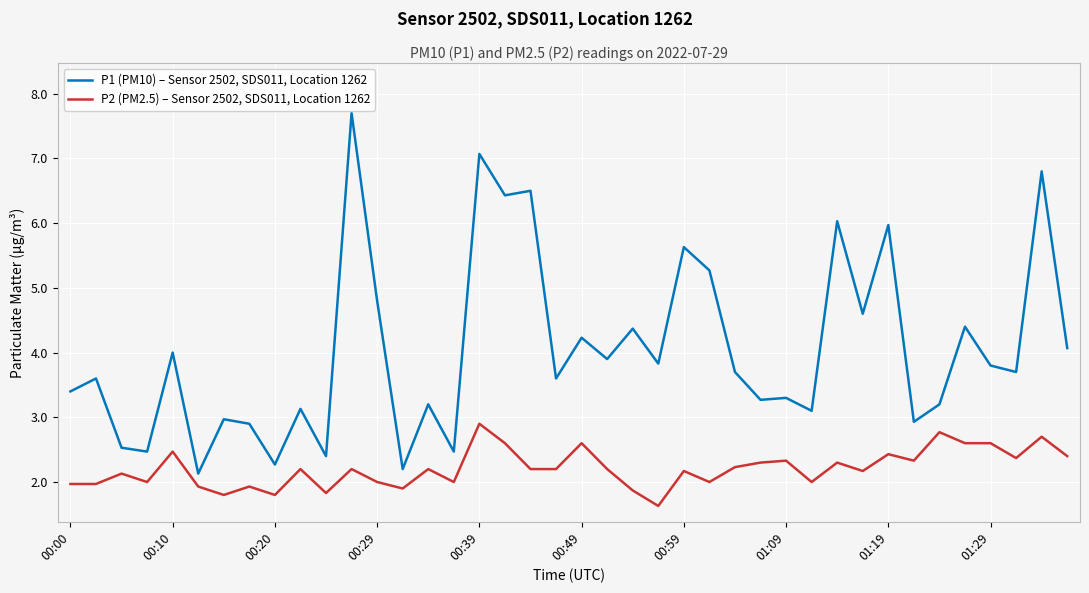

Reading left to right, transcribe all the data shown in this chart.

P1 (PM10) – Sensor 2502, SDS011, Location 1262: 3.4	3.6	2.5	2.5	4.0	2.1	3.0	2.9	2.3	3.1	2.4	7.7	4.8	2.2	3.2	2.5	7.1	6.4	6.5	3.6	4.2	3.9	4.4	3.8	5.6	5.3	3.7	3.3	3.3	3.1	6.0	4.6	6.0	2.9	3.2	4.4	3.8	3.7	6.8	4.1
P2 (PM2.5) – Sensor 2502, SDS011, Location 1262: 2.0	2.0	2.1	2.0	2.5	1.9	1.8	1.9	1.8	2.2	1.8	2.2	2.0	1.9	2.2	2.0	2.9	2.6	2.2	2.2	2.6	2.2	1.9	1.6	2.2	2.0	2.2	2.3	2.3	2.0	2.3	2.2	2.4	2.3	2.8	2.6	2.6	2.4	2.7	2.4